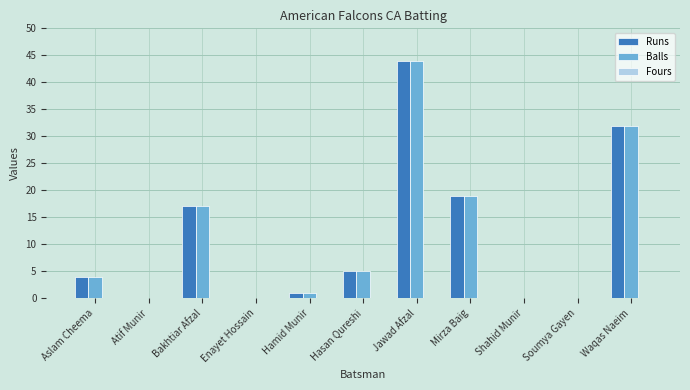

Is the value of Balls at Bakhtiar Afzal greater than the value of Runs at Enayet Hossain?

Yes